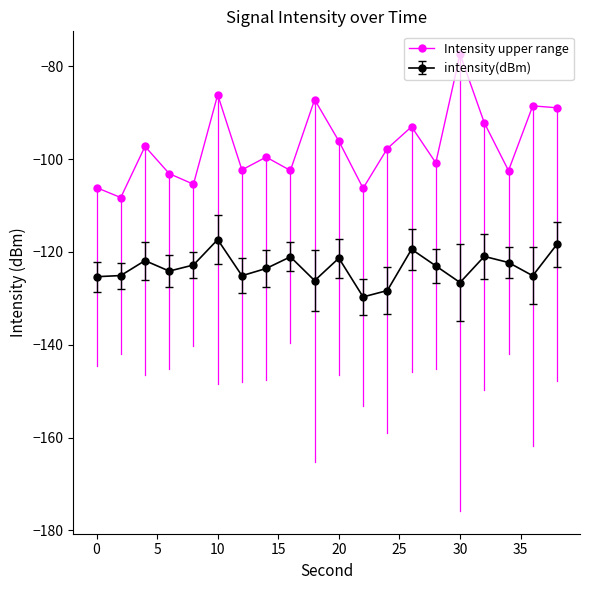

List the series in order of their peak value, lowest first.

intensity(dBm), Intensity upper range